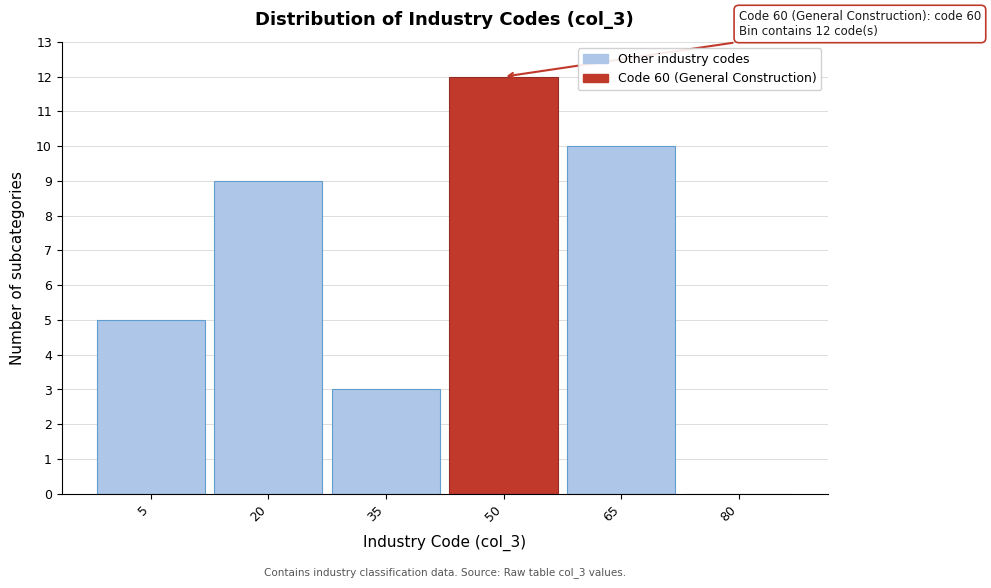

Reading left to right, transcribe all the data shown in this chart.

5=5	20=9	35=3	50=12	65=10	80=0